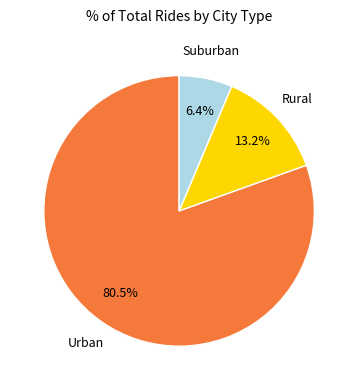

Does any single category account for the majority?

Yes